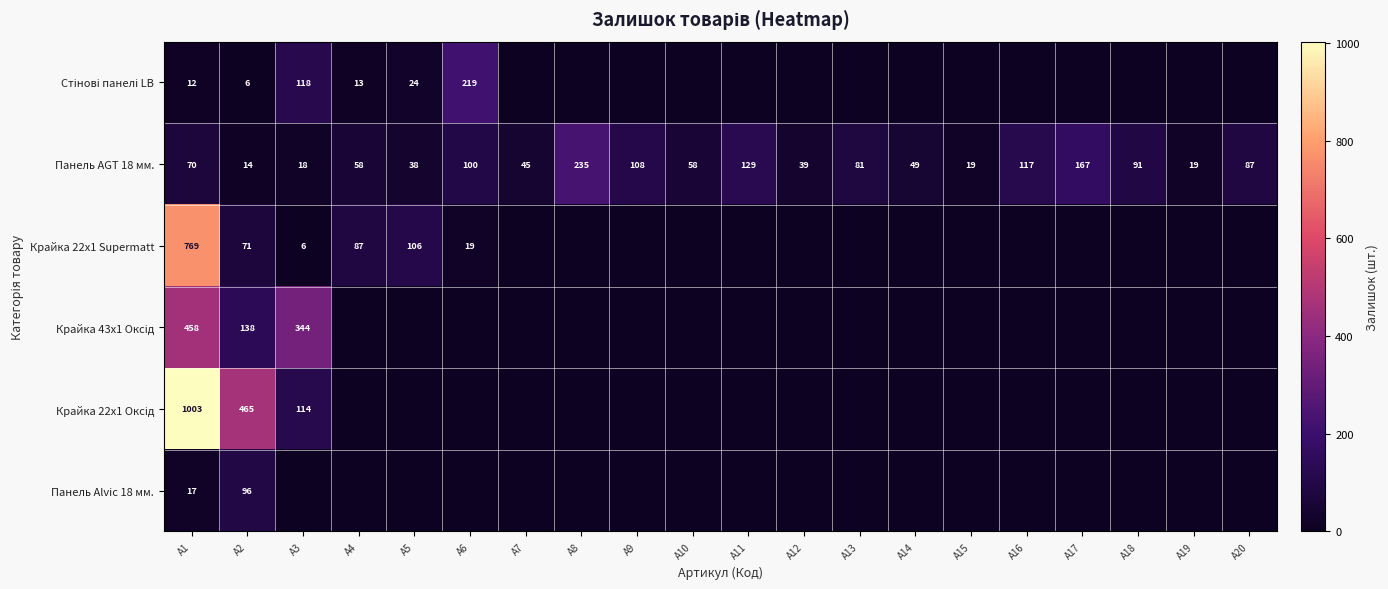

What is the difference between the second highest and second lowest values in the Панель AGT 18 мм. series?

149